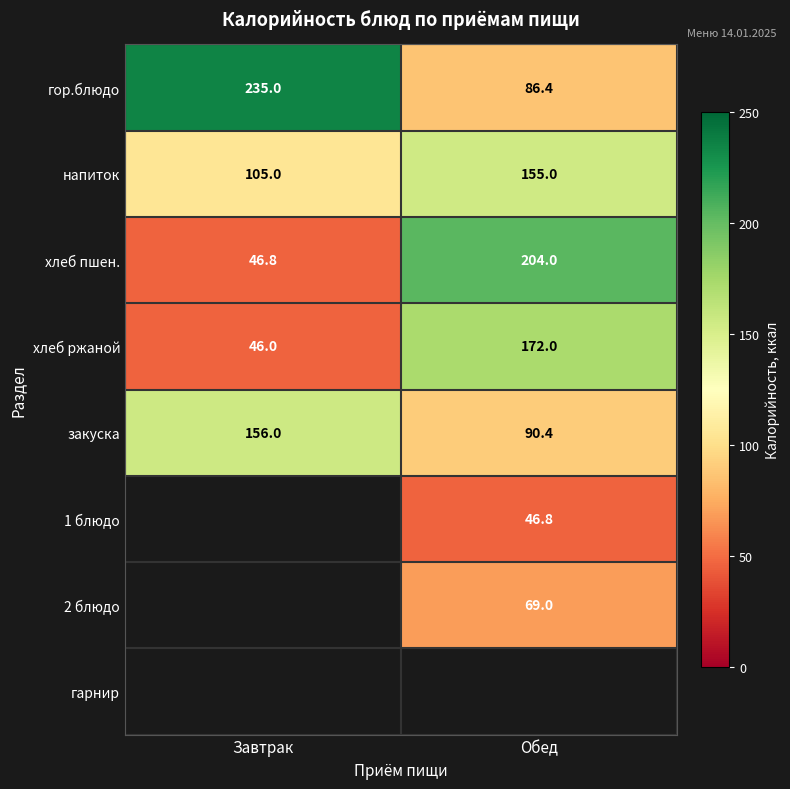

Which has a higher value, Обед or Завтрак?

Завтрак